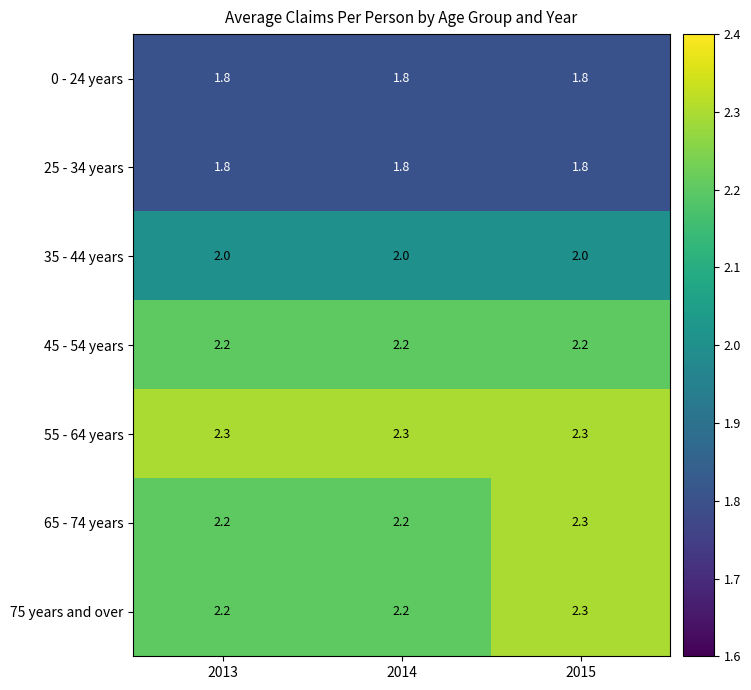

Count the number of categories in the chart.

3